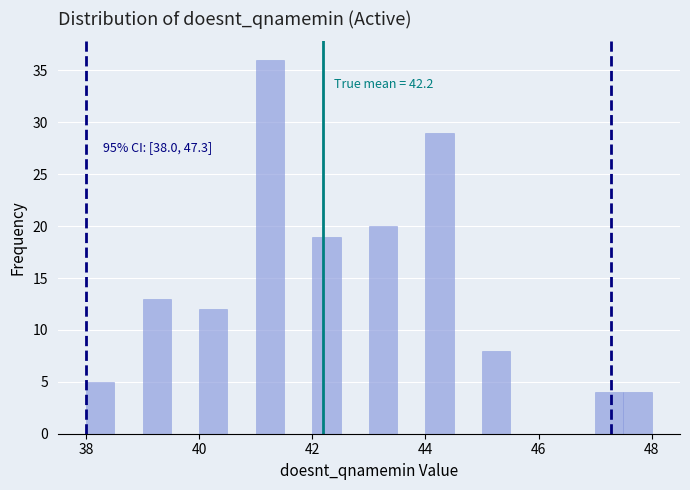

Read against the x-axis, roughly where is the centre of the tallest bar?

41.2